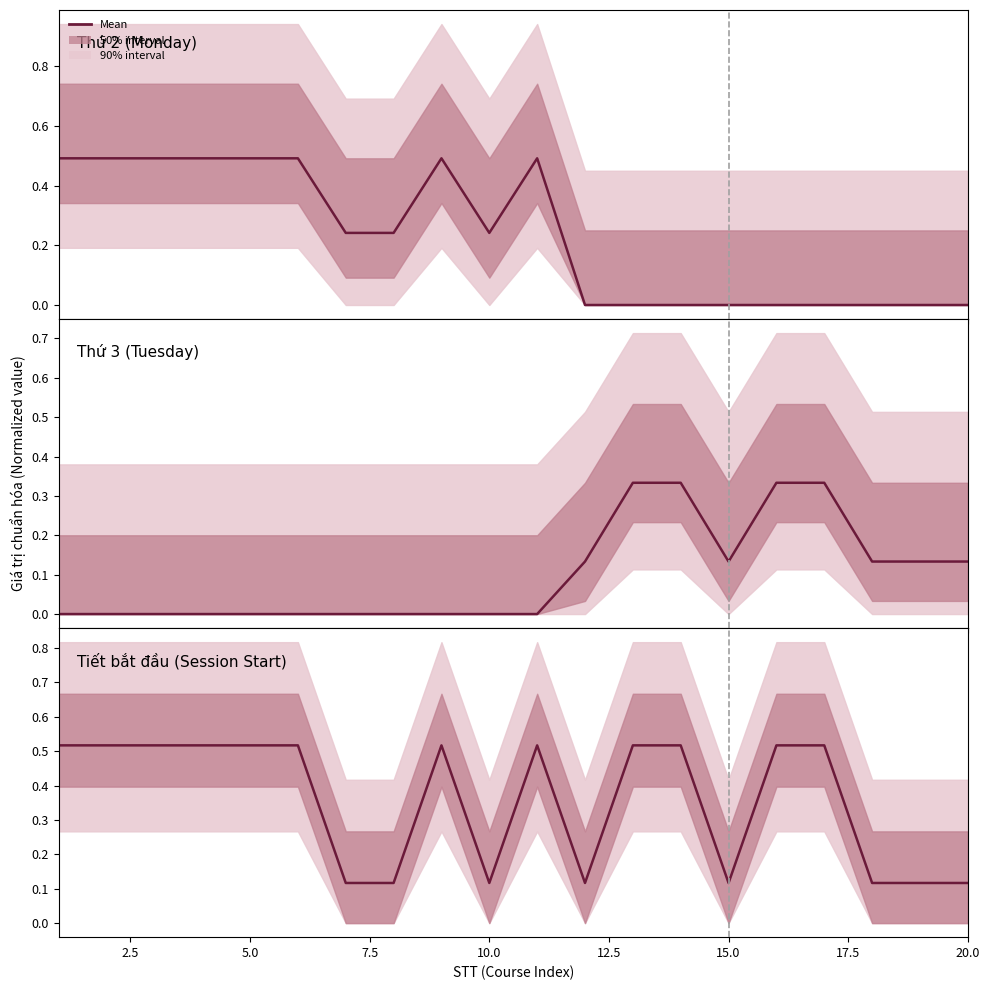

Count the number of categories in the chart.

20